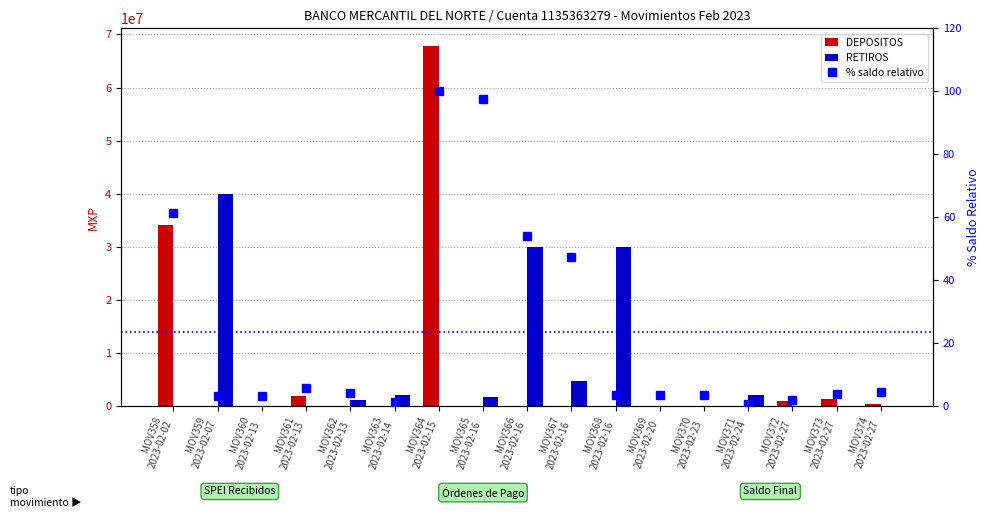

Which label corresponds to the smallest value in the chart?

MOV359
2023-02-07